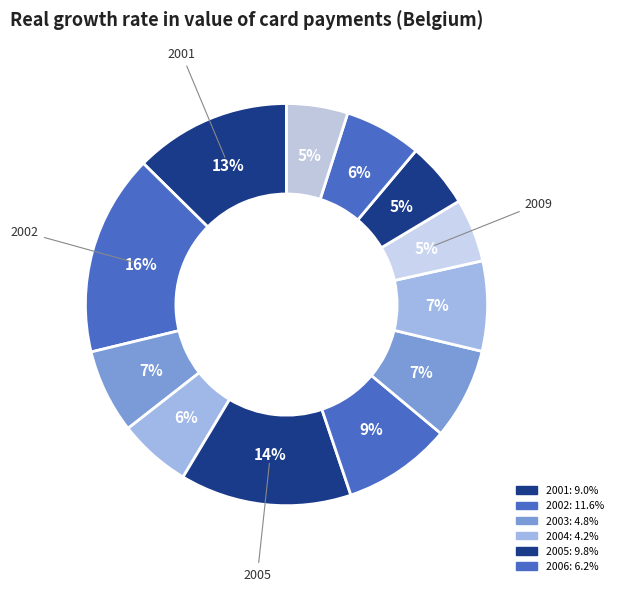

Count the number of slices in the pie.

12